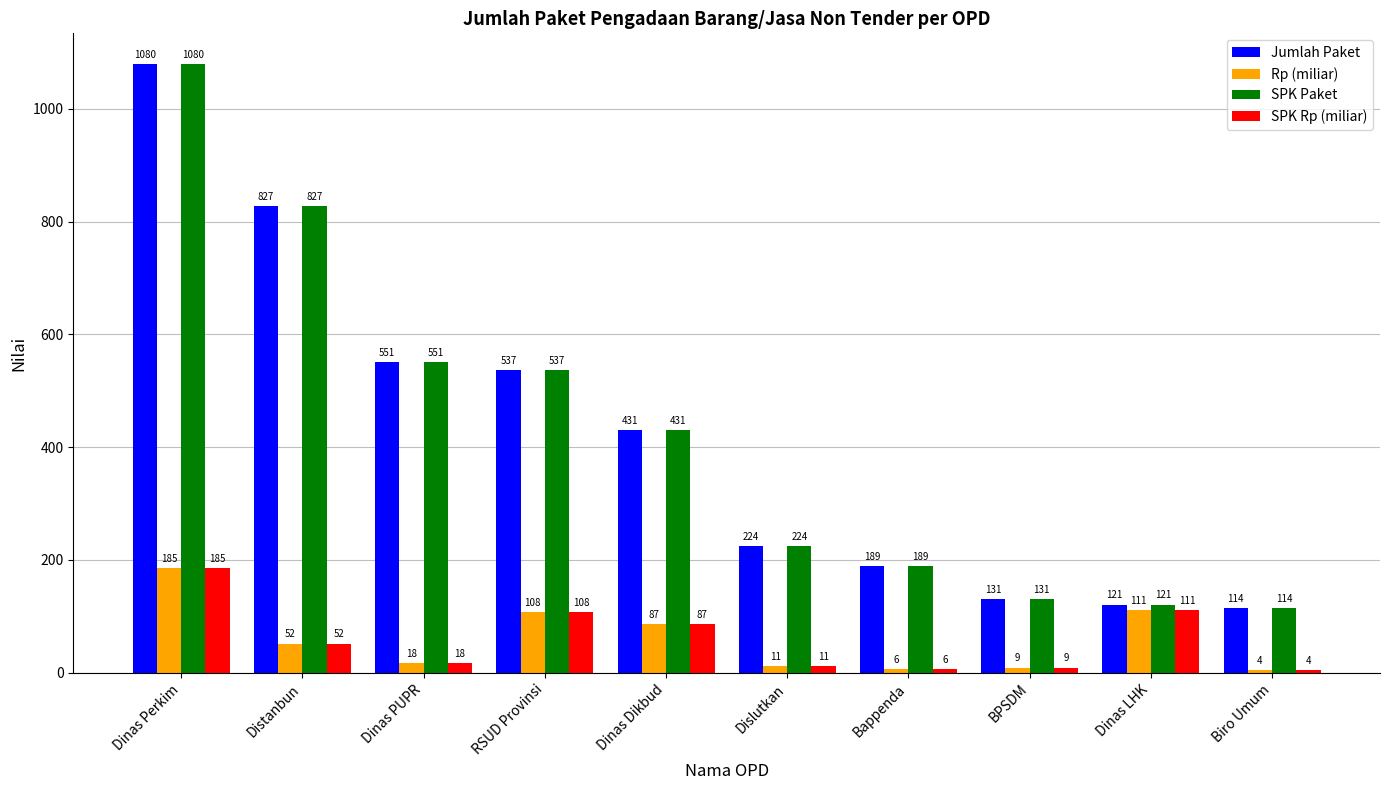

What is the average value of the SPK Rp (miliar) series?

59.1